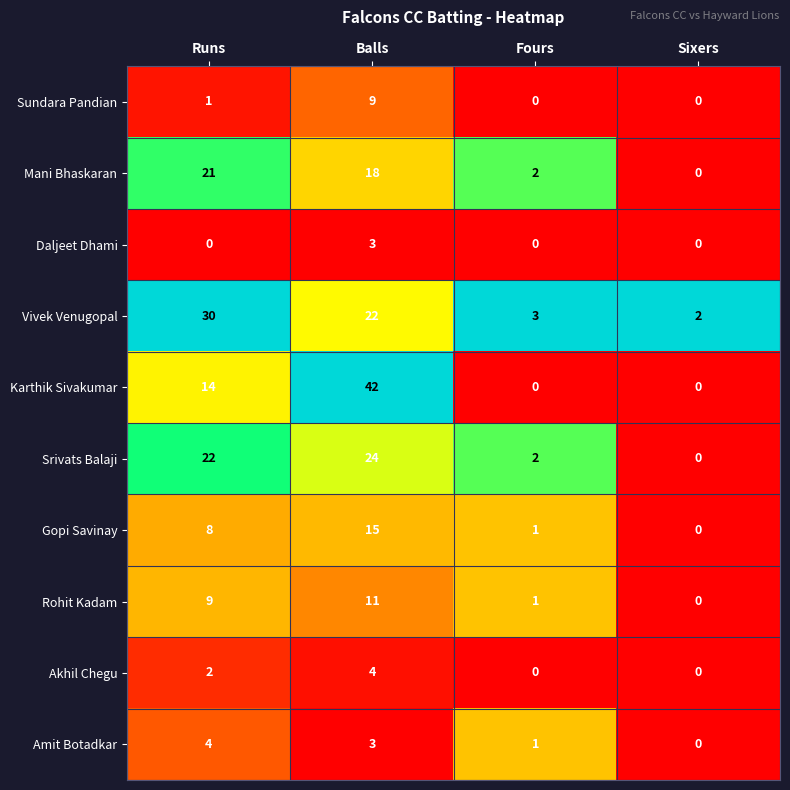

What is the greatest value displayed?

42